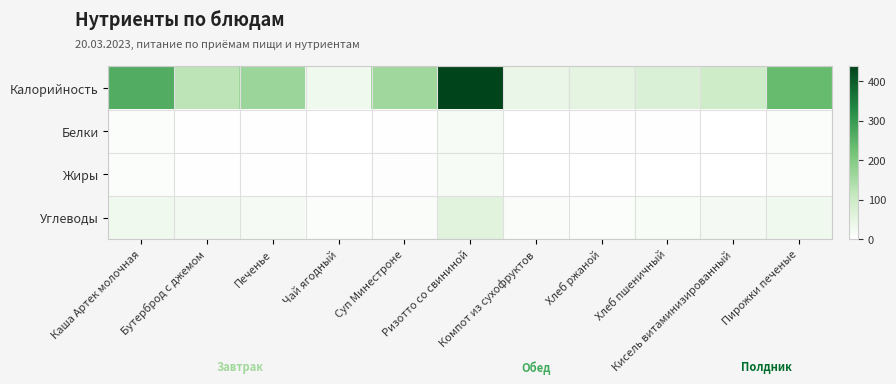

Which has a higher value, Компот из сухофруктов or Хлеб пшеничный?

Хлеб пшеничный